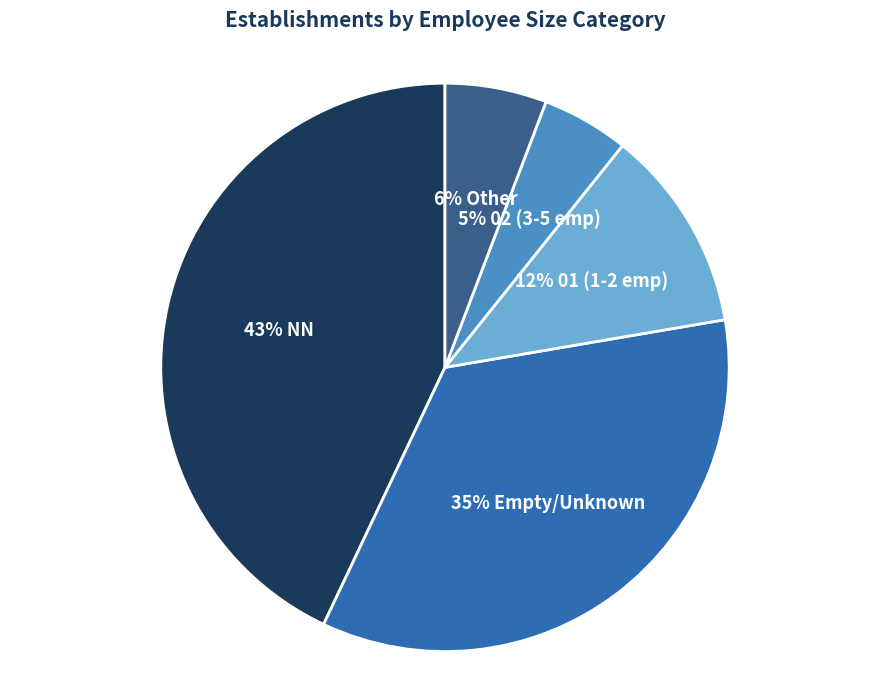

To the nearest percent, what is the average slice percentage?

20%